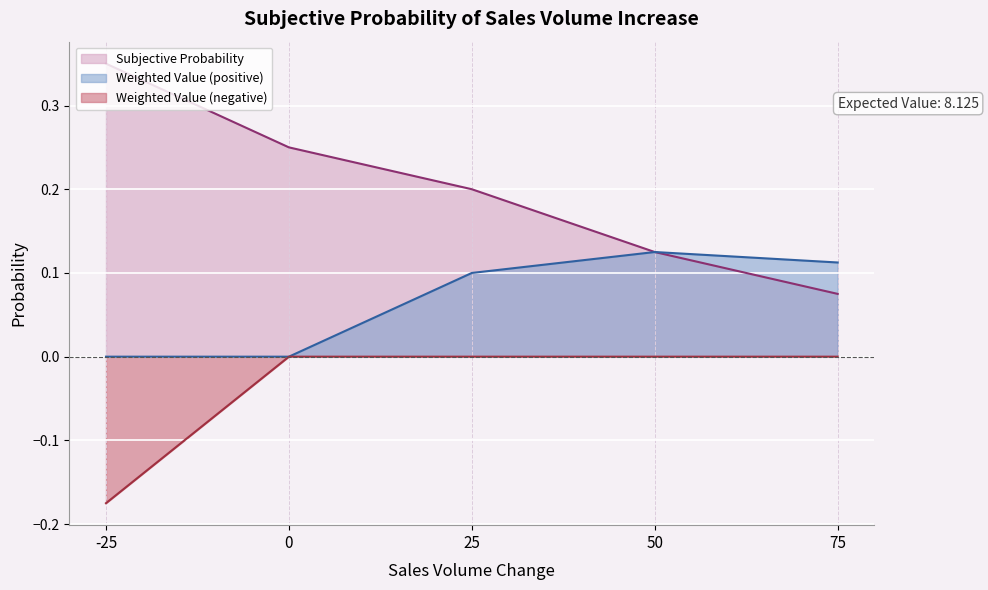

Reading left to right, what are all the values shown in this chart?

-25=0.3	0=0.2	25=0.2	50=0.1	75=0.1